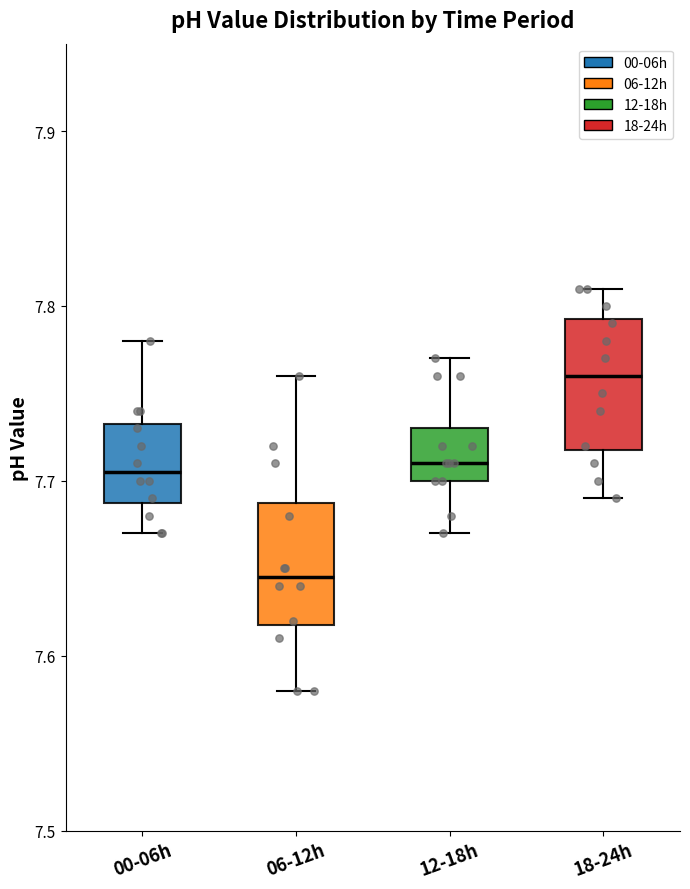

Reading left to right, transcribe this box plot: for each box, give where its median line is, the range the box spans, and where its two whiskers end, as read against the y-axis. The values are not printed on the chart, so give them approximately, as read against the axis.

00-06h: median 7.71, box 7.69 to 7.73, whiskers 7.67 to 7.78
06-12h: median 7.65, box 7.62 to 7.69, whiskers 7.58 to 7.76
12-18h: median 7.71, box 7.70 to 7.73, whiskers 7.67 to 7.77
18-24h: median 7.76, box 7.72 to 7.79, whiskers 7.69 to 7.81